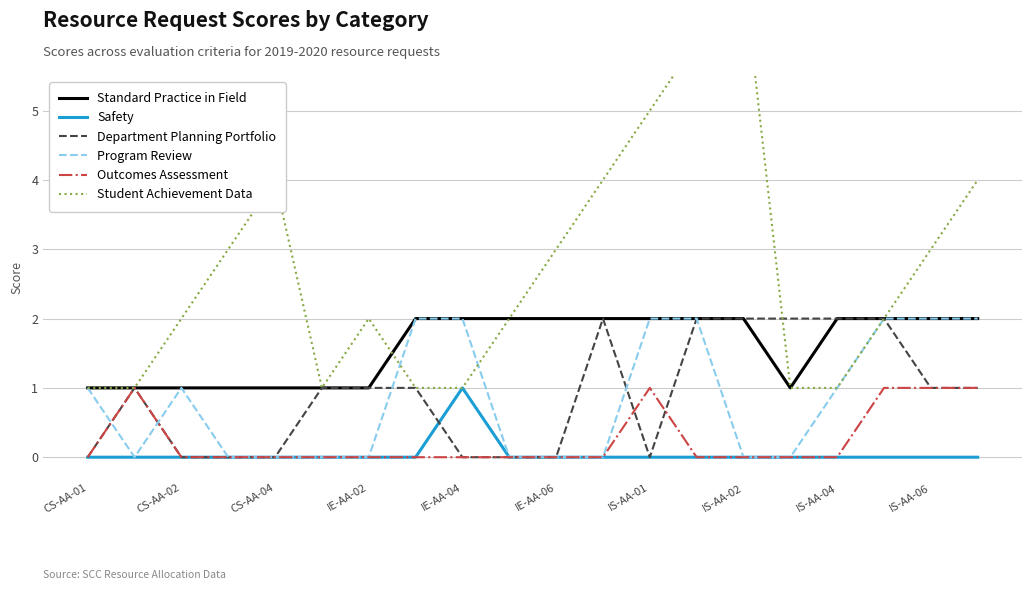

What is the value of the Standard Practice in Field point at the 3rd from the left?

1